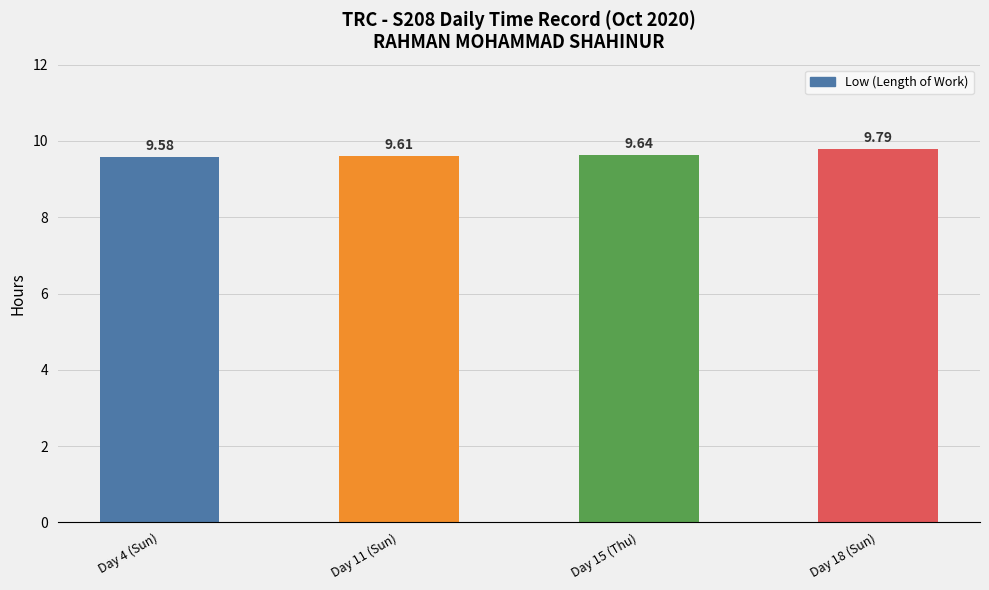

Rank the categories by value from highest to lowest.

Day 18 (Sun), Day 15 (Thu), Day 11 (Sun), Day 4 (Sun)